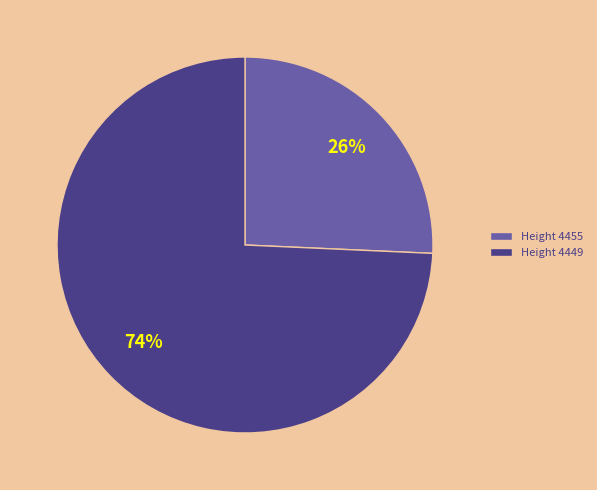

Between Height 4455 and Height 4449, which is larger?

Height 4449